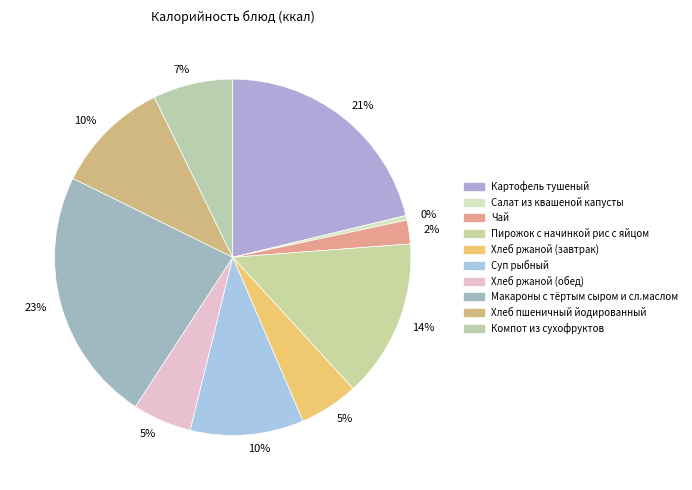

How many slices are in this pie chart?

10